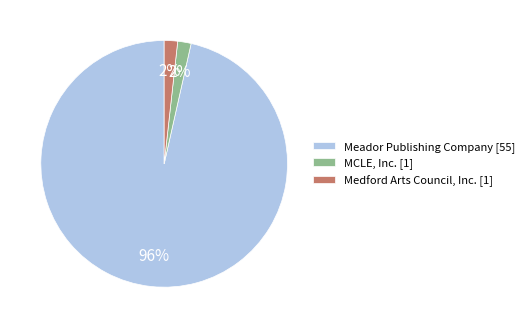

How many segments does this pie chart have?

3